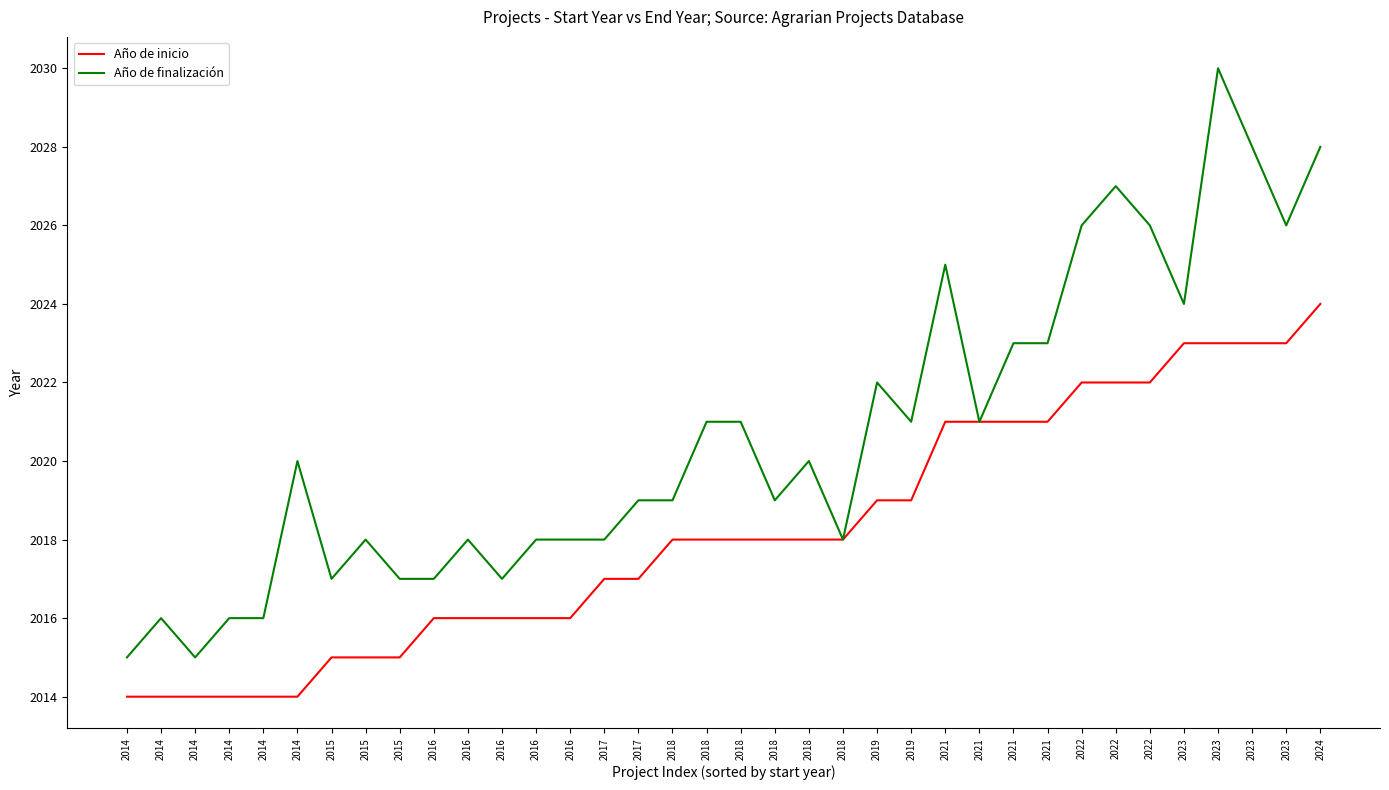

Is this an area chart (filled region under the line)?

No